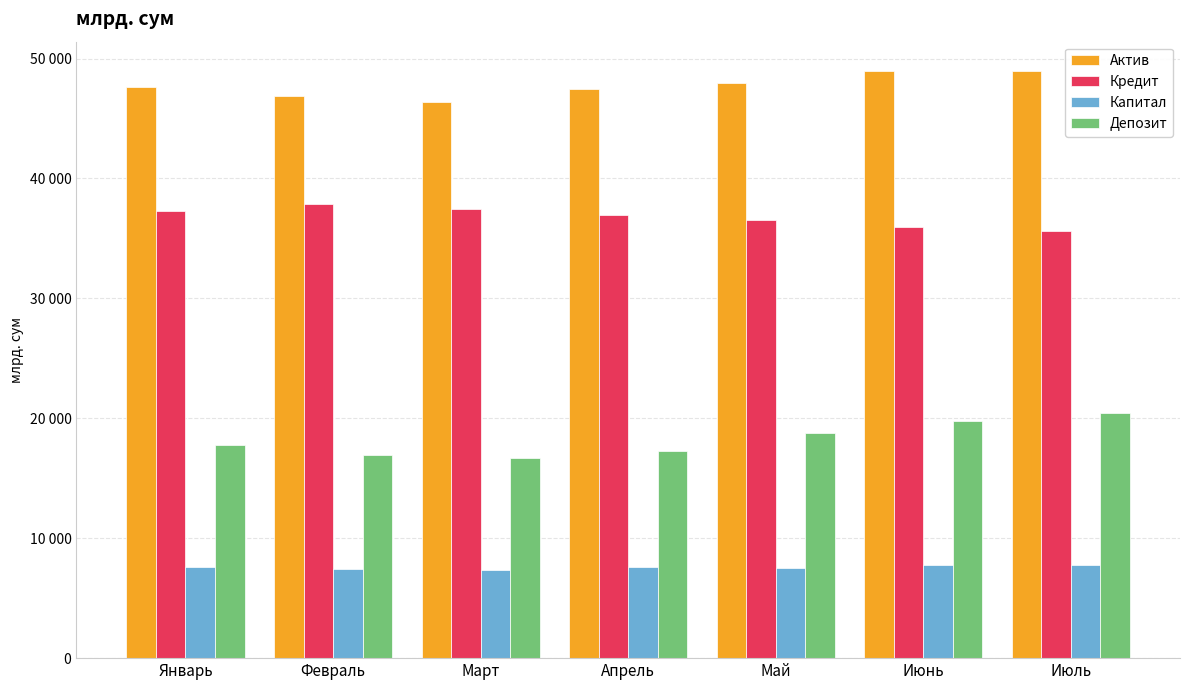

What is the average value of the Кредит series?

36821